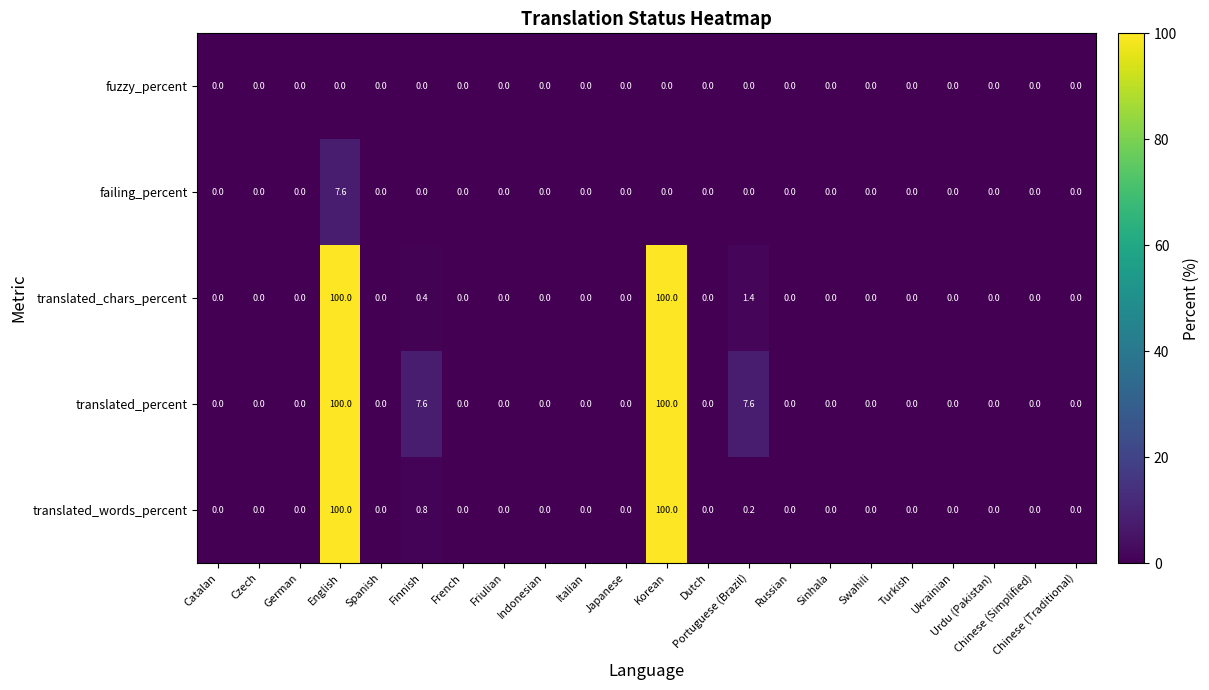

Read the translated_percent value at Finnish.

7.6